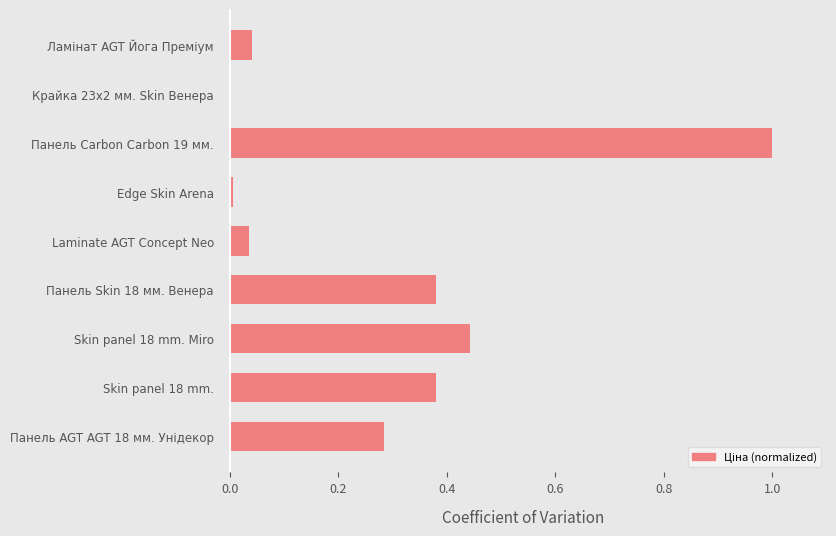

Which has a higher value, Панель Carbon Carbon 19 мм. or Панель Skin 18 мм. Венера?

Панель Carbon Carbon 19 мм.